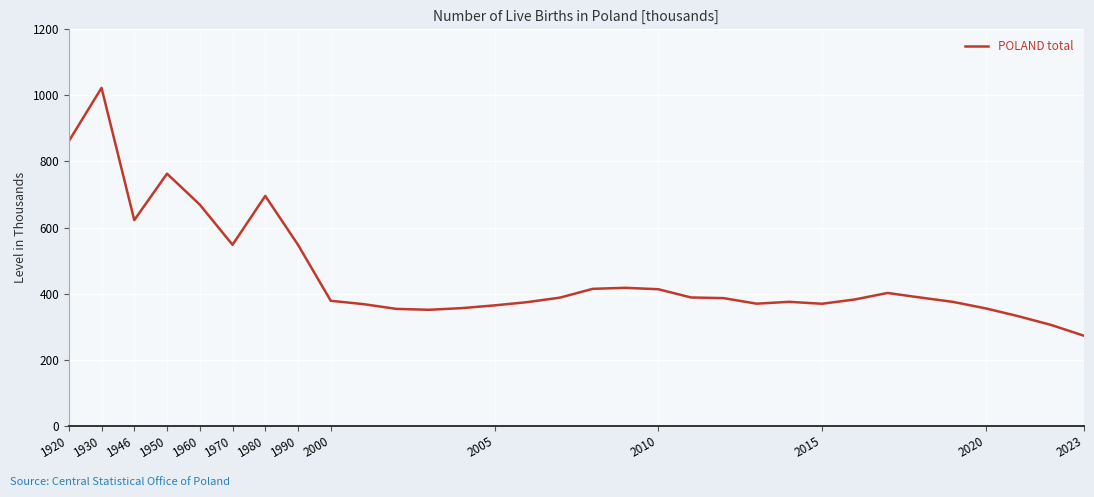

What is the greatest value displayed?

1022.8